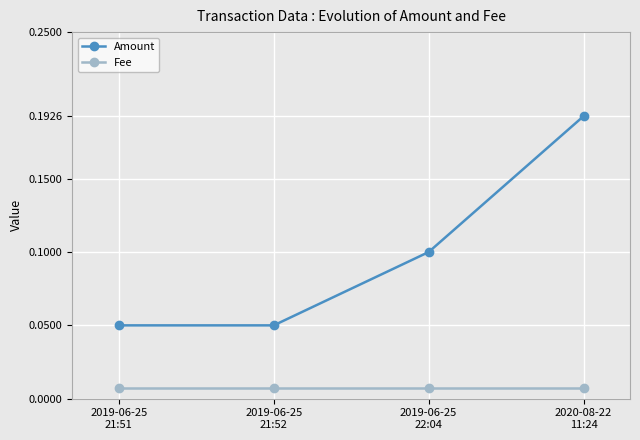

True or false: Fee and Amount intersect in this chart.

False